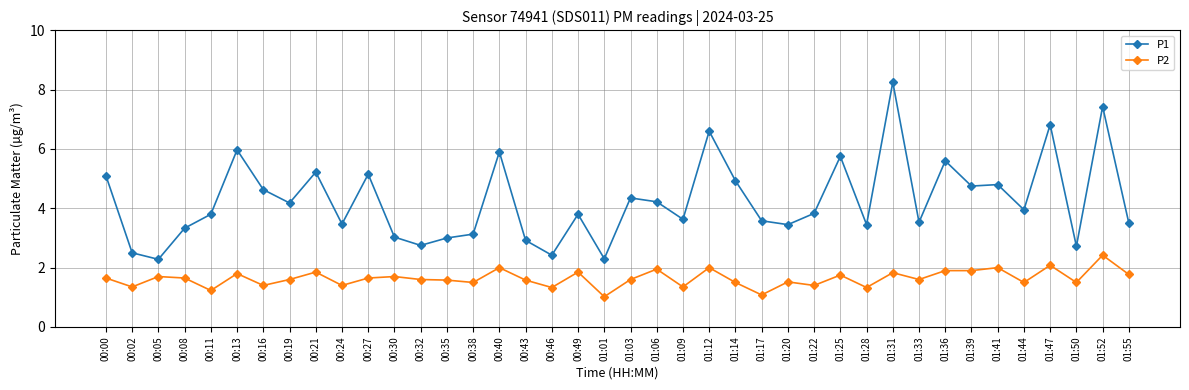

At which label does P2 reach its peak?

01:52